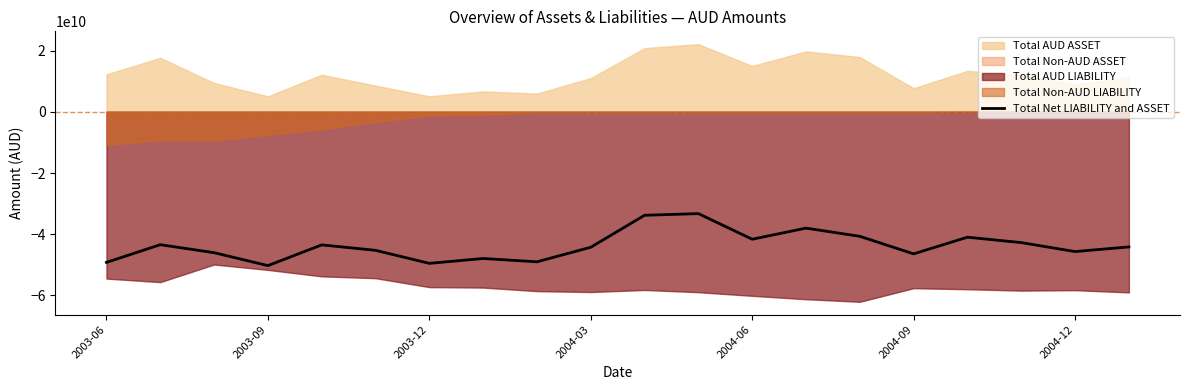

The value of Total Net LIABILITY and ASSET at 2003-09 is -50264082974. True or false?

True